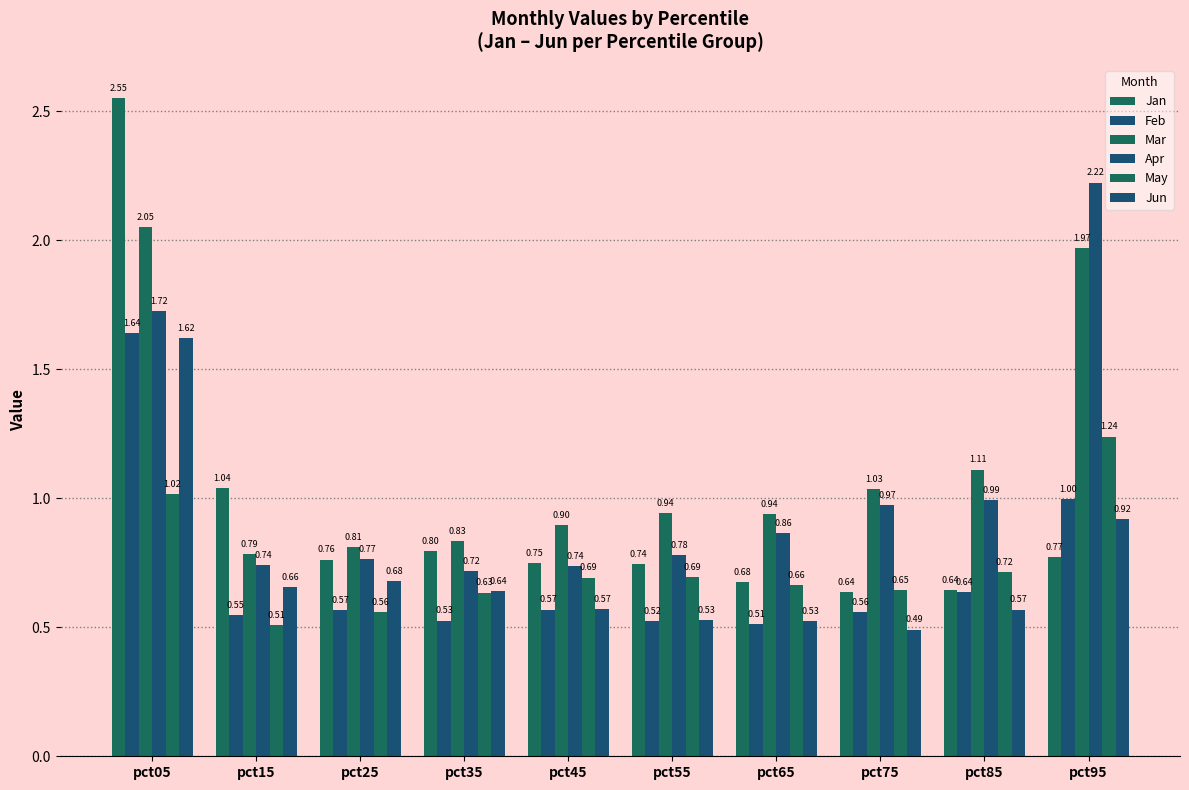

What is the greatest value displayed?

2.6